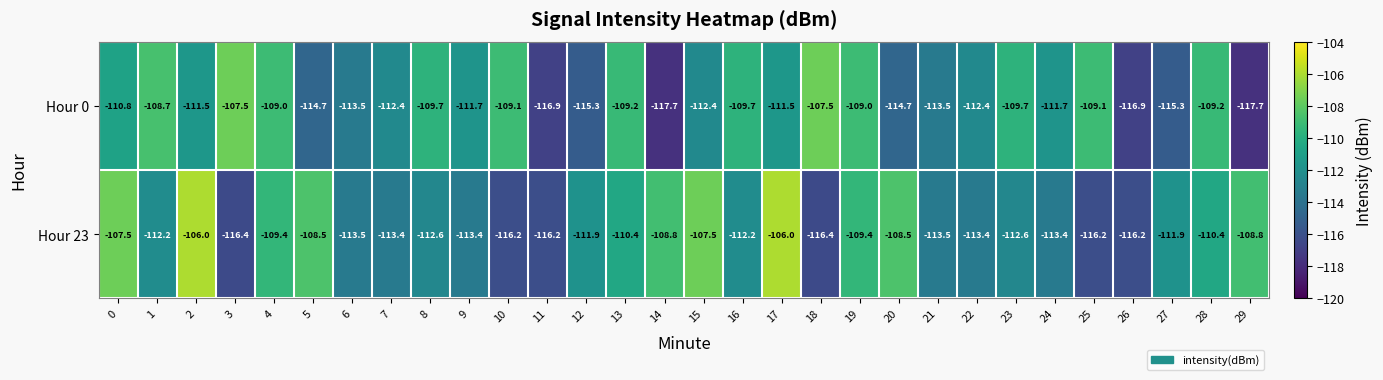

The Hour 23 series shows -165.4 at 25. True or false?

False